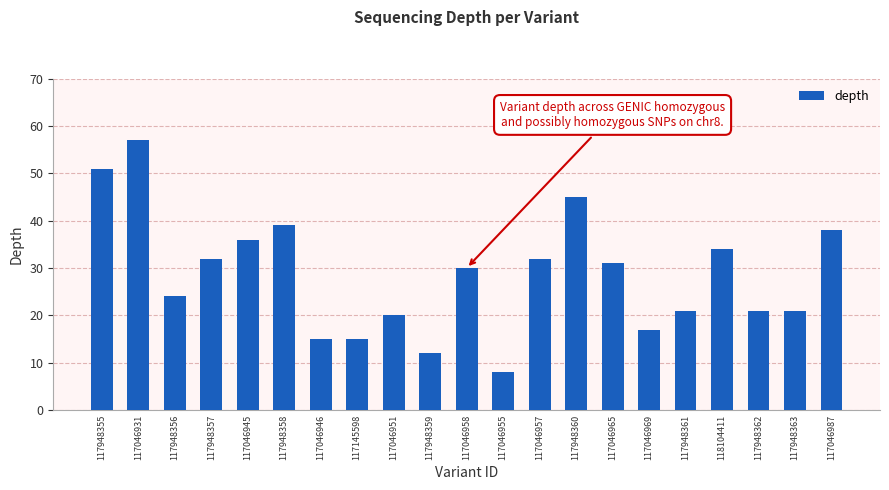

The chart shows a value of 45 at 117948360. True or false?

True